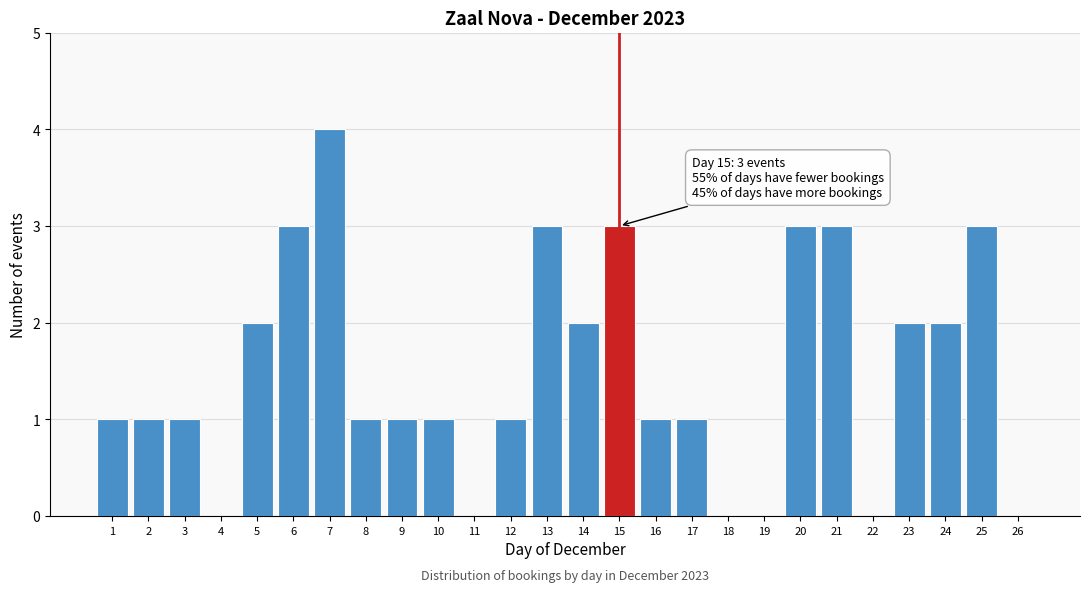

Reading right to left, transcribe all the data shown in this chart.

26=0	25=3	24=2	23=2	22=0	21=3	20=3	19=0	18=0	17=1	16=1	15=3	14=2	13=3	12=1	11=0	10=1	9=1	8=1	7=4	6=3	5=2	4=0	3=1	2=1	1=1